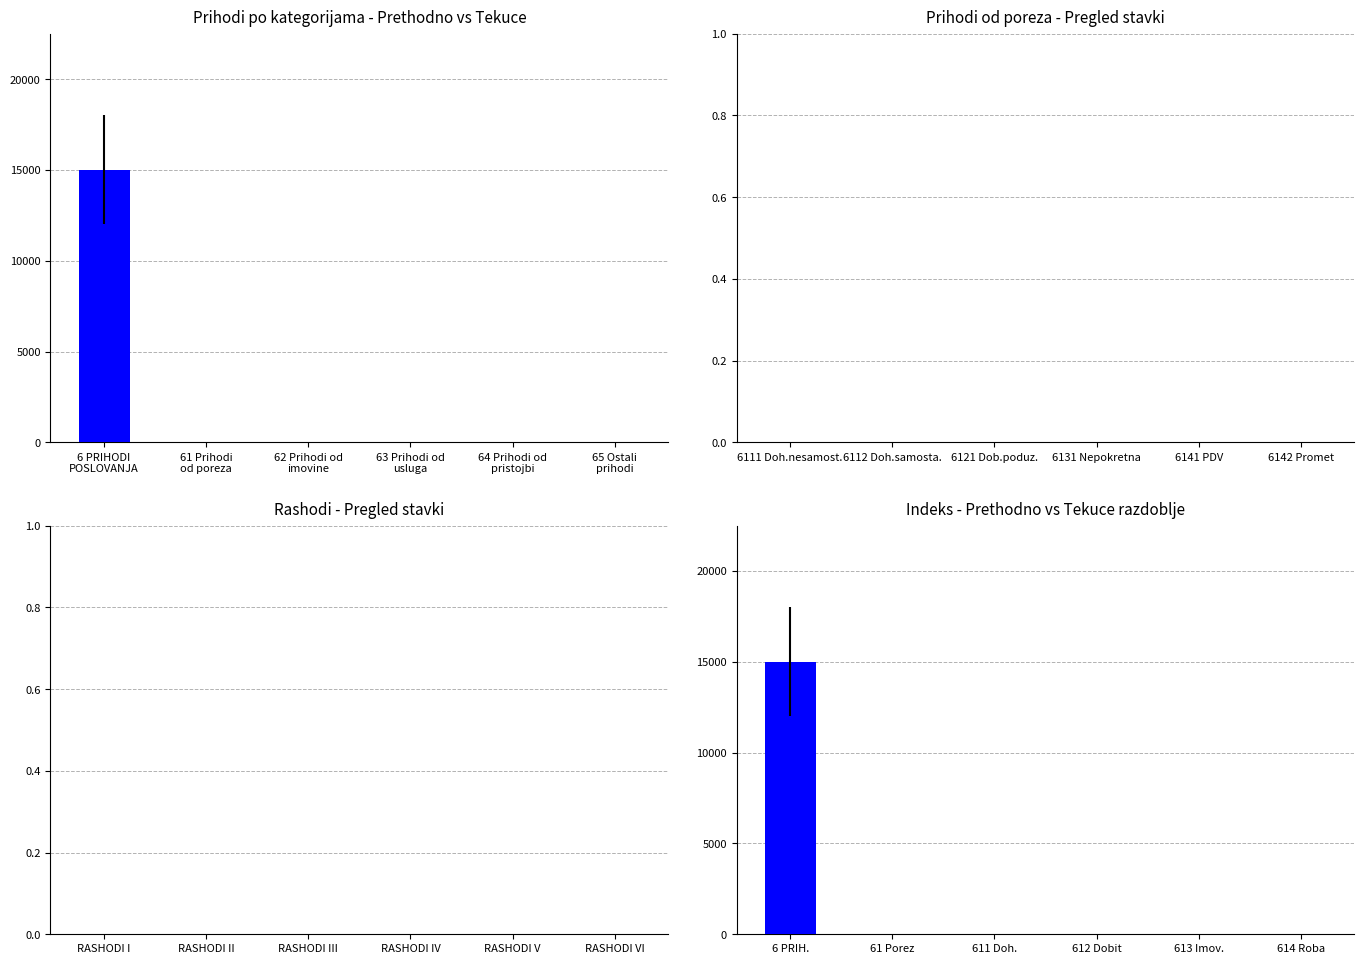

What is the difference between the maximum and minimum values in the Tekuce razdoblje series?

15000.0